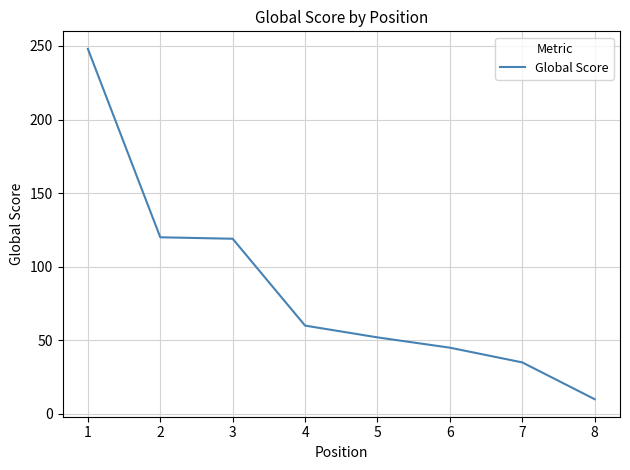

Which category has the lowest value across all series?

8